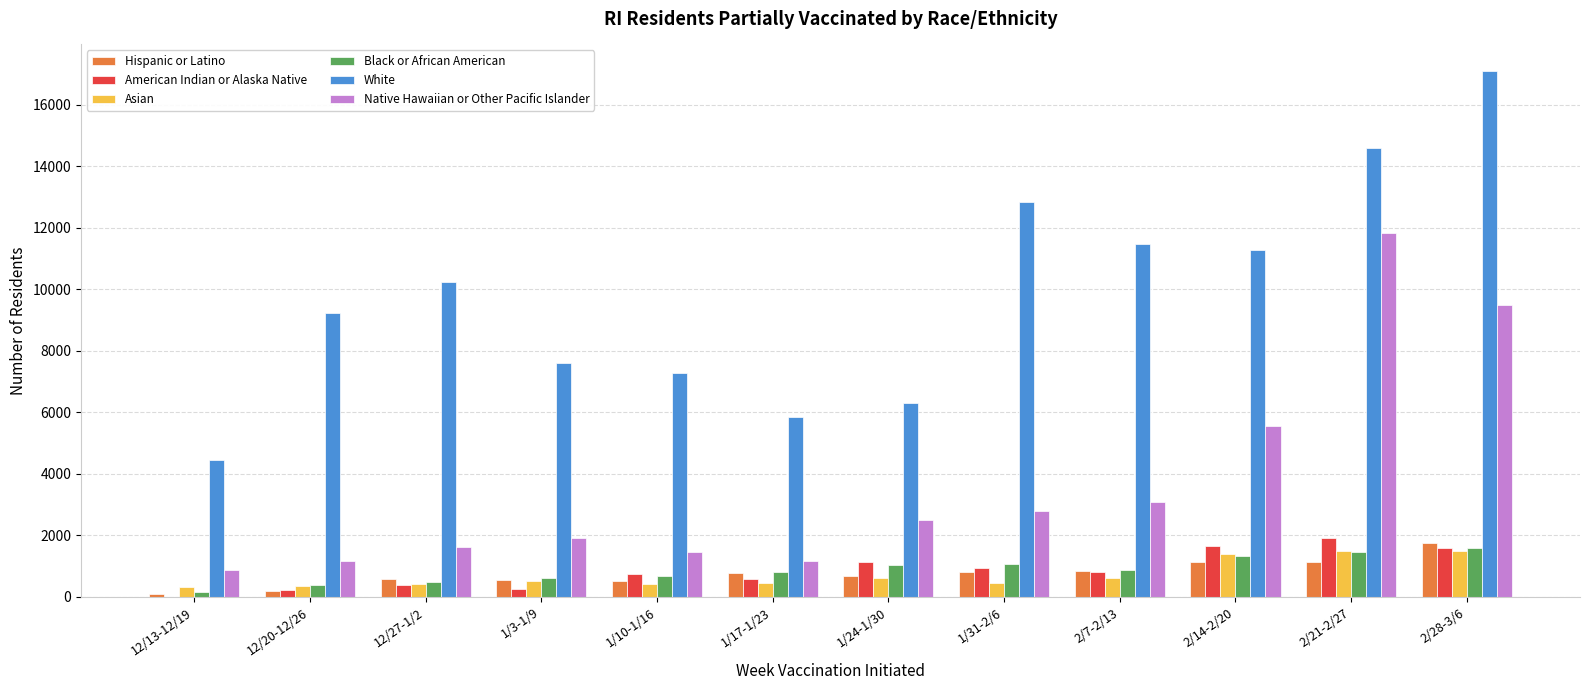

Count the number of data series in this chart.

6